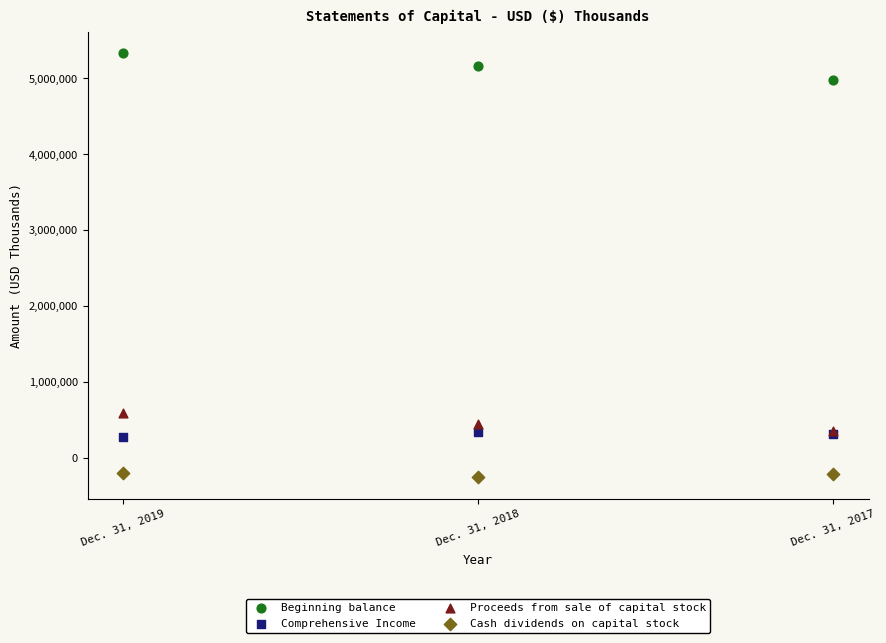

Which series reaches the maximum Y coordinate?

Beginning balance